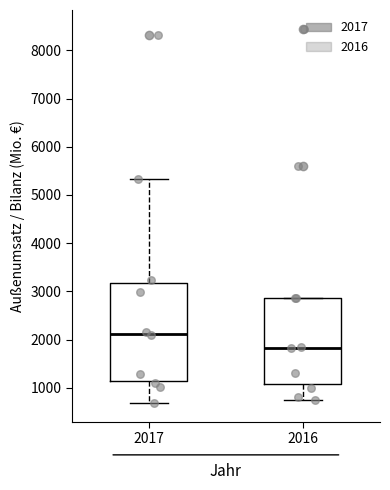

Which box is the tallest, from its lower edge to its upper edge?

2017